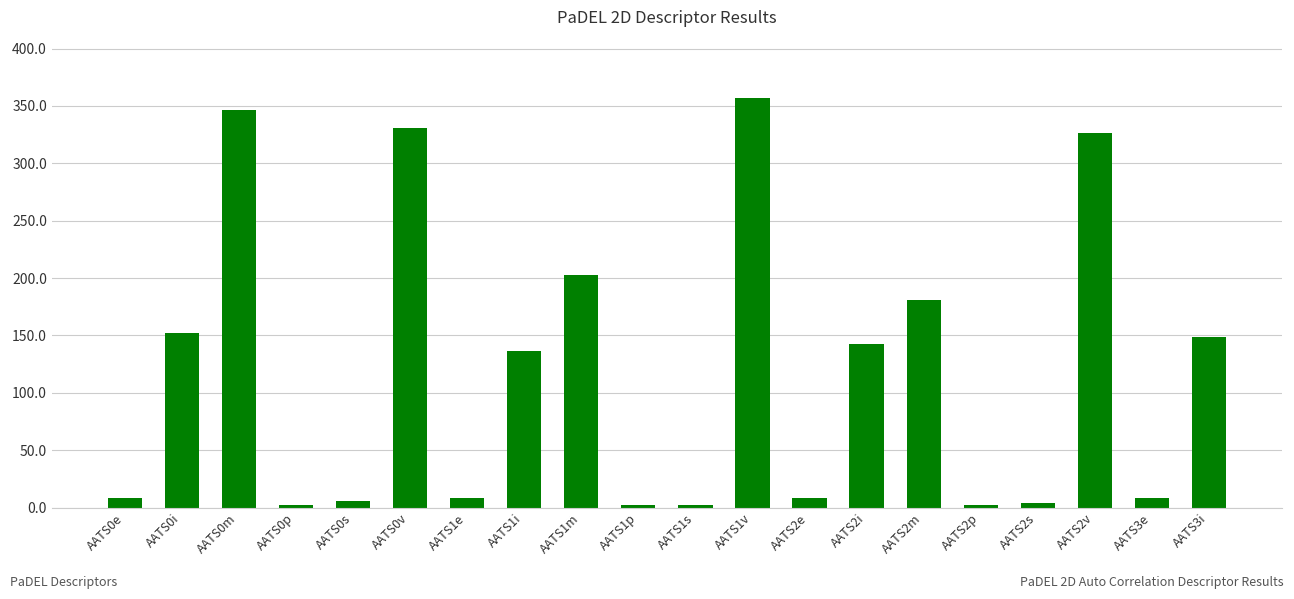

The value at AATS2m is 181.3. True or false?

True